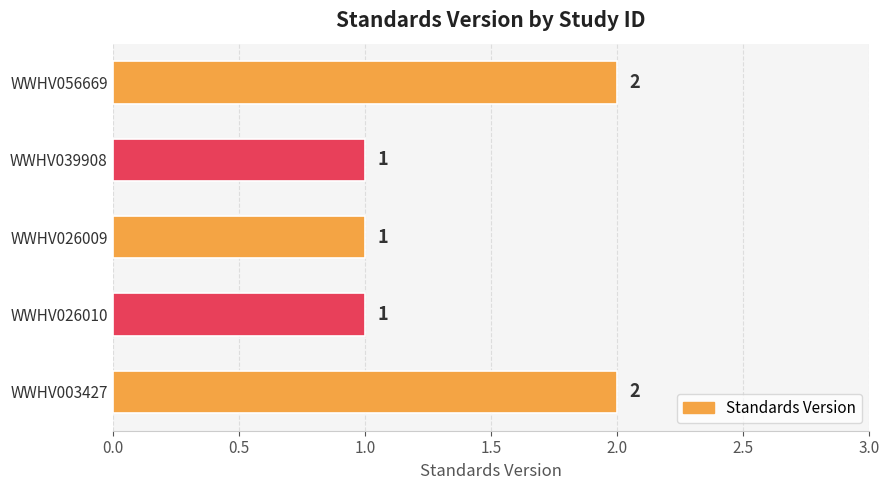

Reading top to bottom, what are all the values shown in this chart?

2	1	1	1	2